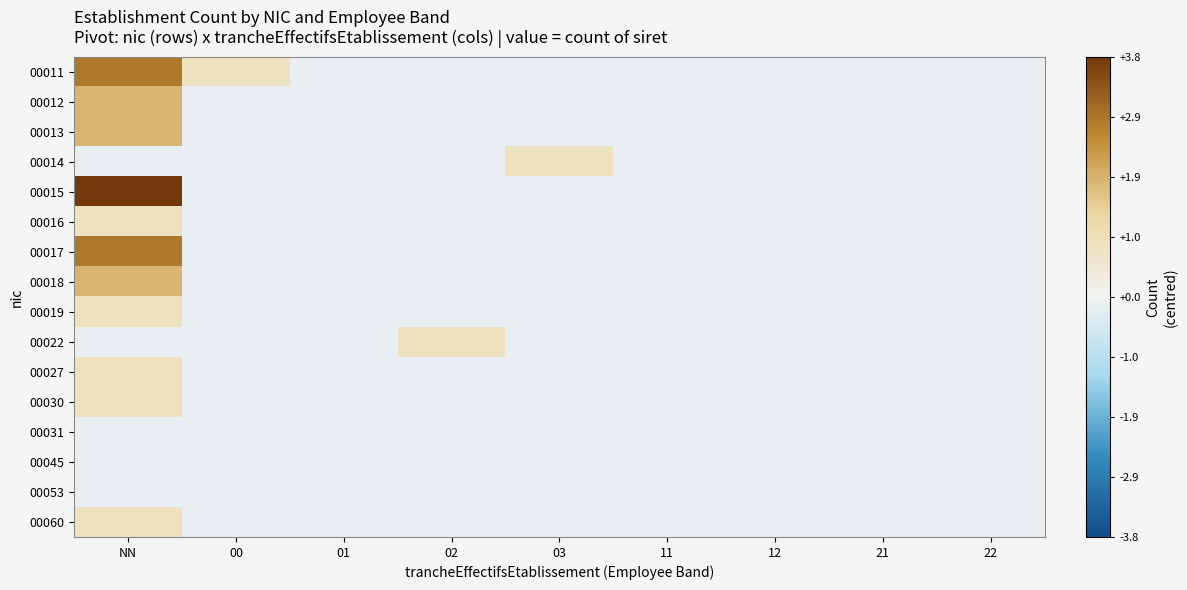

Which has a higher value, 01 or 00?

00